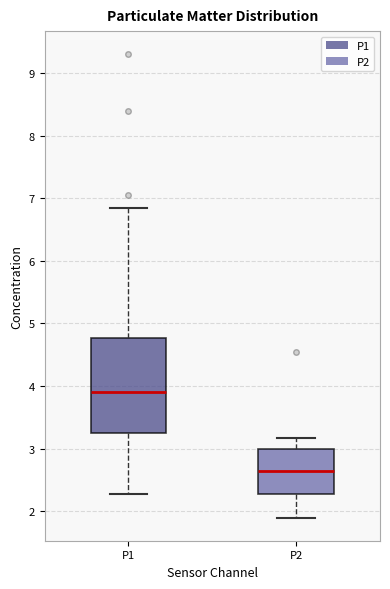

Which box's median line is the highest?

P1